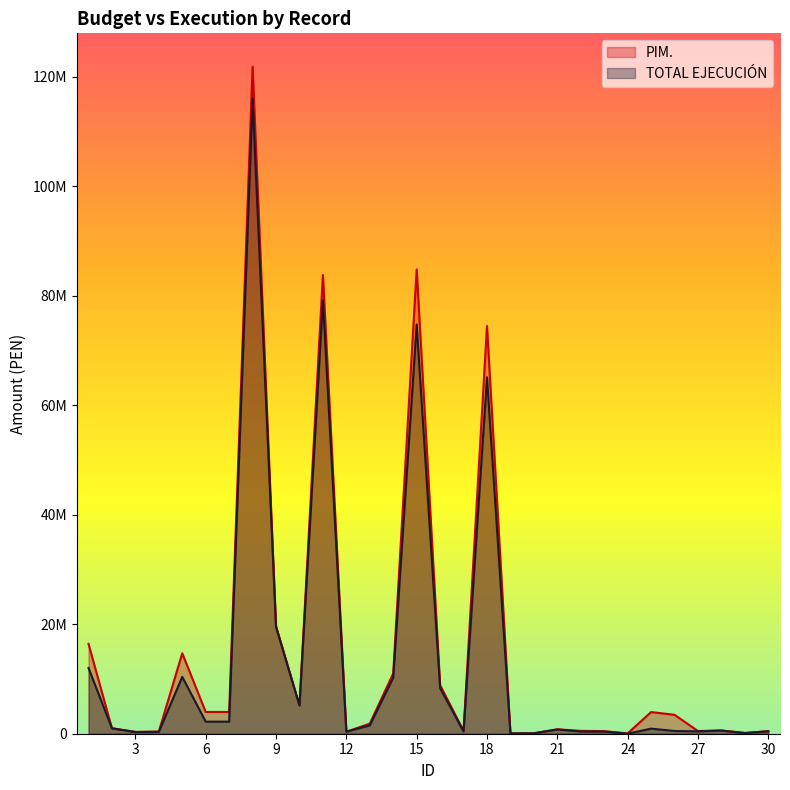

Is the value of PIM. at 20 greater than the value of TOTAL EJECUCIÓN at 30?

No